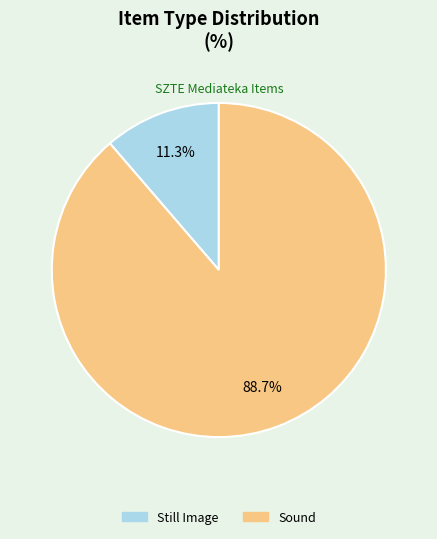

Approximately how many times larger is the value at Sound compared to Still Image?

7.8